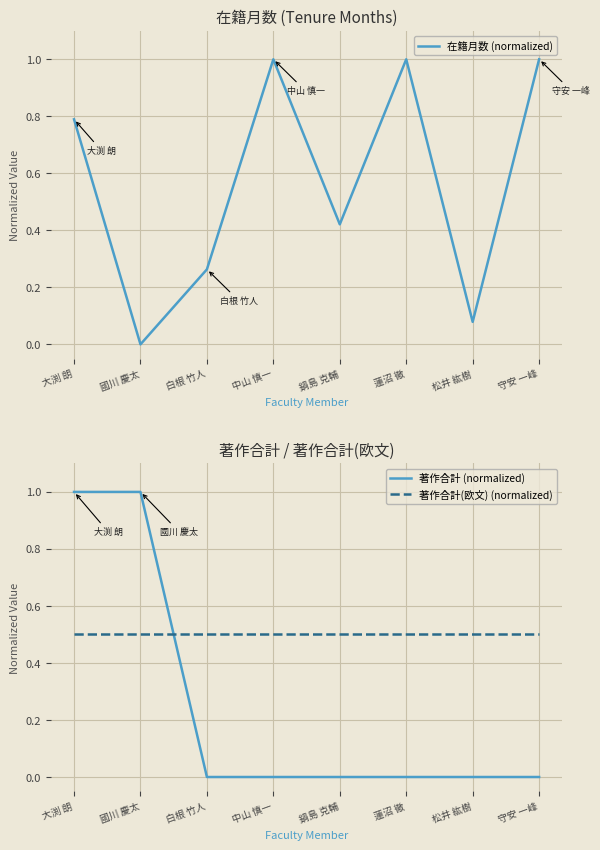

Reading left to right, transcribe all the data shown in this chart.

在籍月数 (normalized): 大渕 朗=0.8	國川 慶太=0.0	白根 竹人=0.3	中山 慎一=1.0	鍋島 克輔=0.4	蓮沼 徹=1.0	松井 紘樹=0.1	守安 一峰=1.0
著作合計 (normalized): 大渕 朗=1.0	國川 慶太=1.0	白根 竹人=0.0	中山 慎一=0.0	鍋島 克輔=0.0	蓮沼 徹=0.0	松井 紘樹=0.0	守安 一峰=0.0
著作合計(欧文) (normalized): 大渕 朗=0.5	國川 慶太=0.5	白根 竹人=0.5	中山 慎一=0.5	鍋島 克輔=0.5	蓮沼 徹=0.5	松井 紘樹=0.5	守安 一峰=0.5